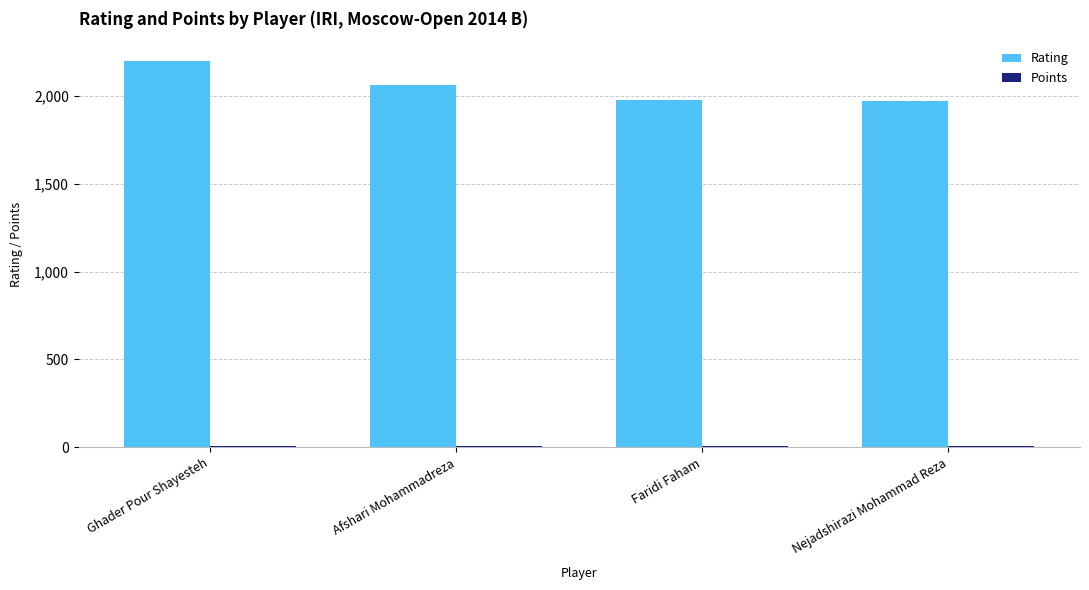

What is the sum of all Rating values?

8211.0